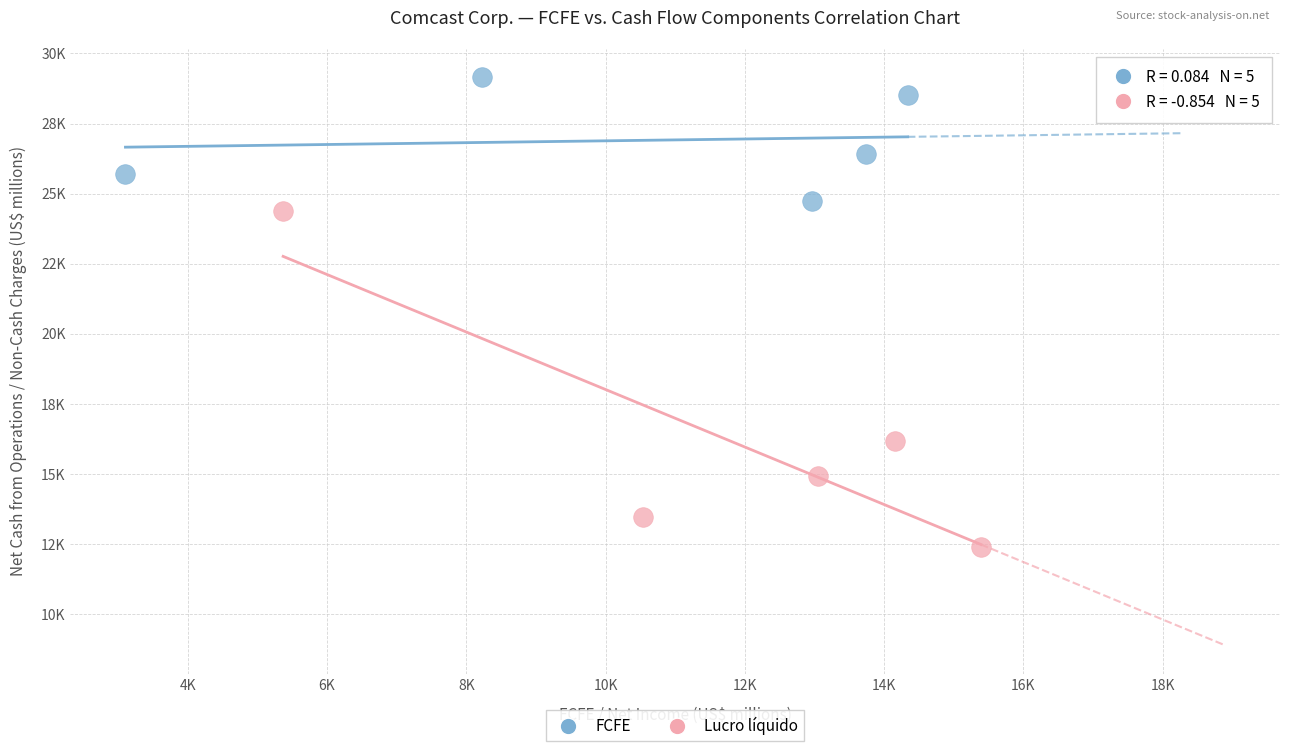

What are all the series names shown in the legend?

FCFE, Lucro líquido